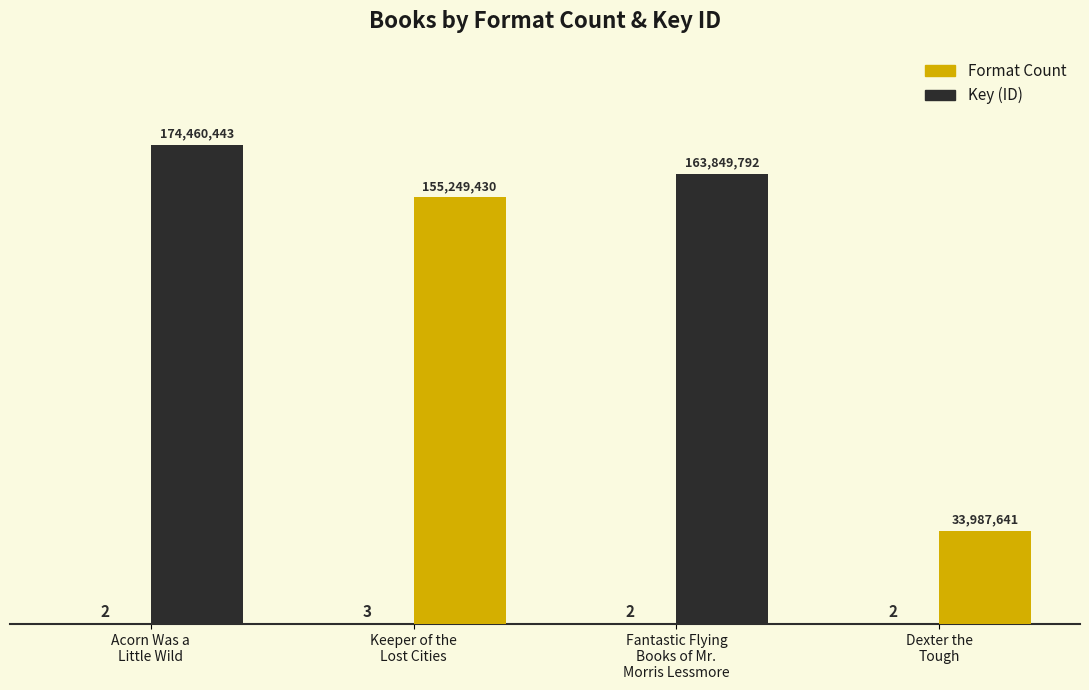

Are the bars horizontal?

No